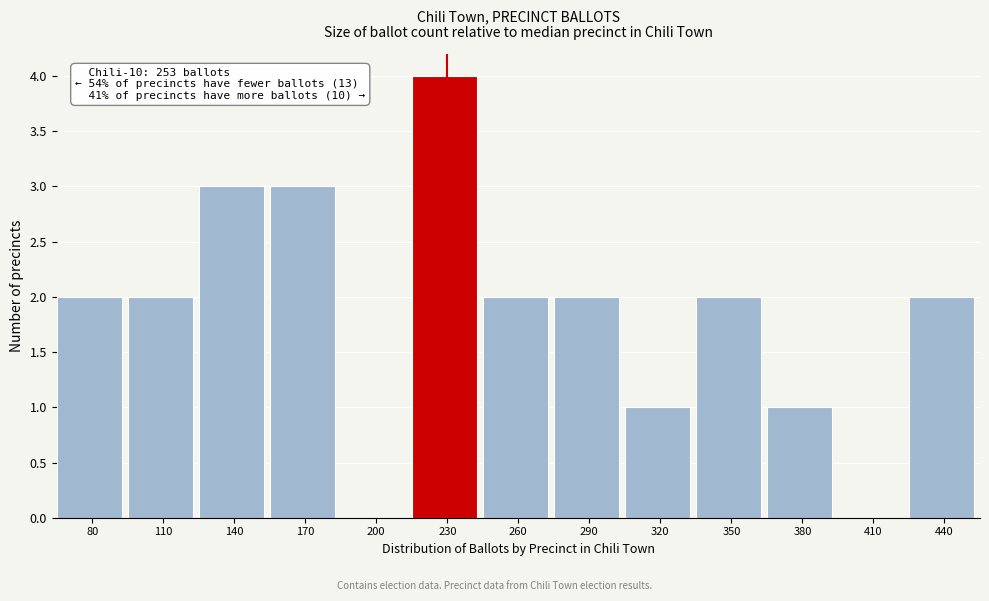

Reading left to right, transcribe all the data shown in this chart.

80=2	110=2	140=3	170=3	200=0	230=4	260=2	290=2	320=1	350=2	380=1	410=0	440=2